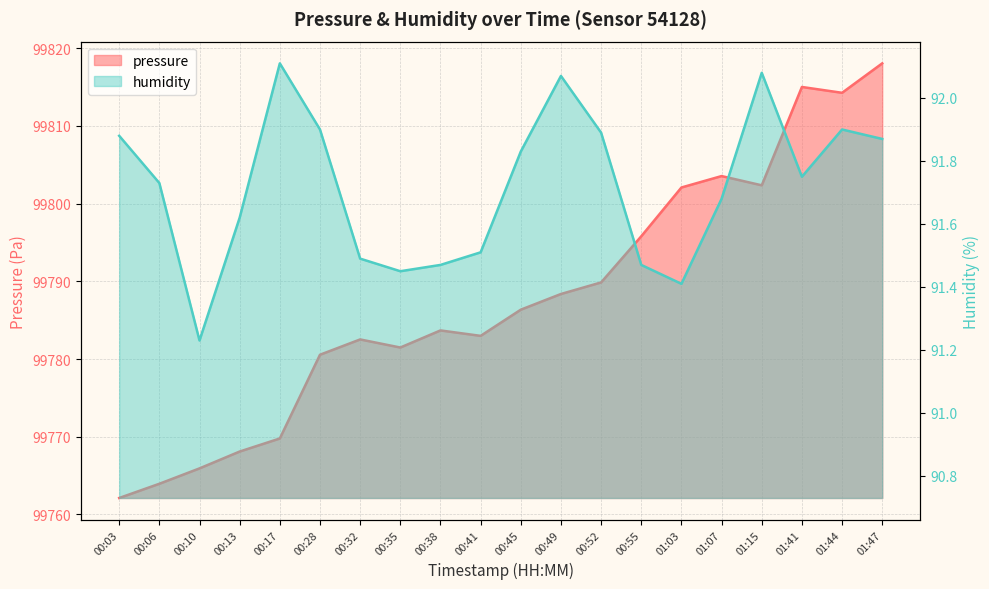

What is the sum of the pressure values at 00:49 and 00:13?

199556.5